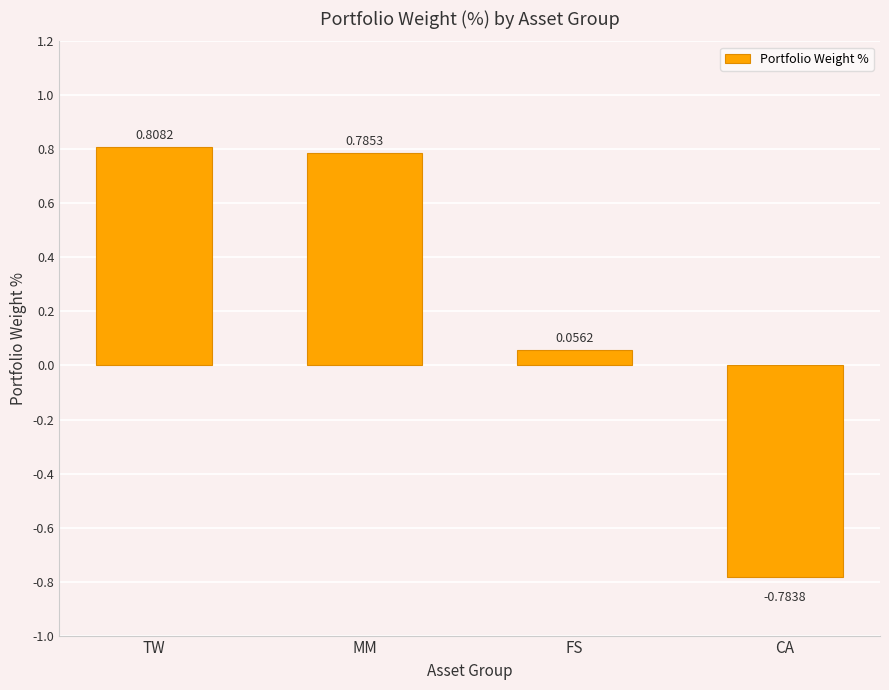

What is the sum of all values?

0.9